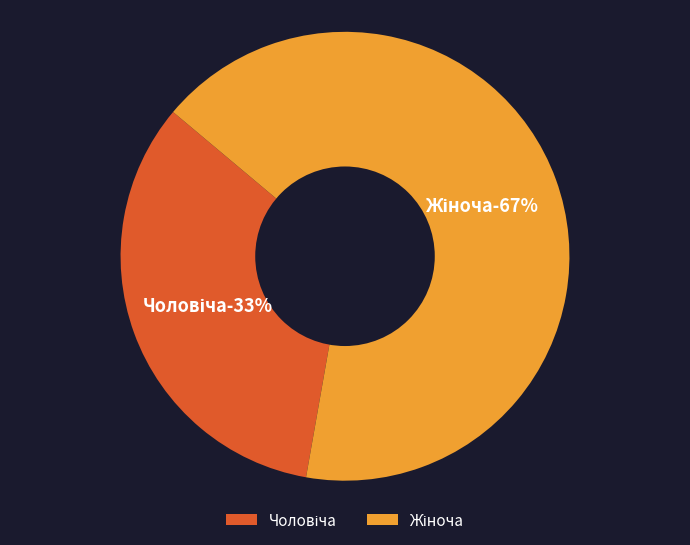

Which has a higher value, Жіноча or Чоловіча?

Жіноча